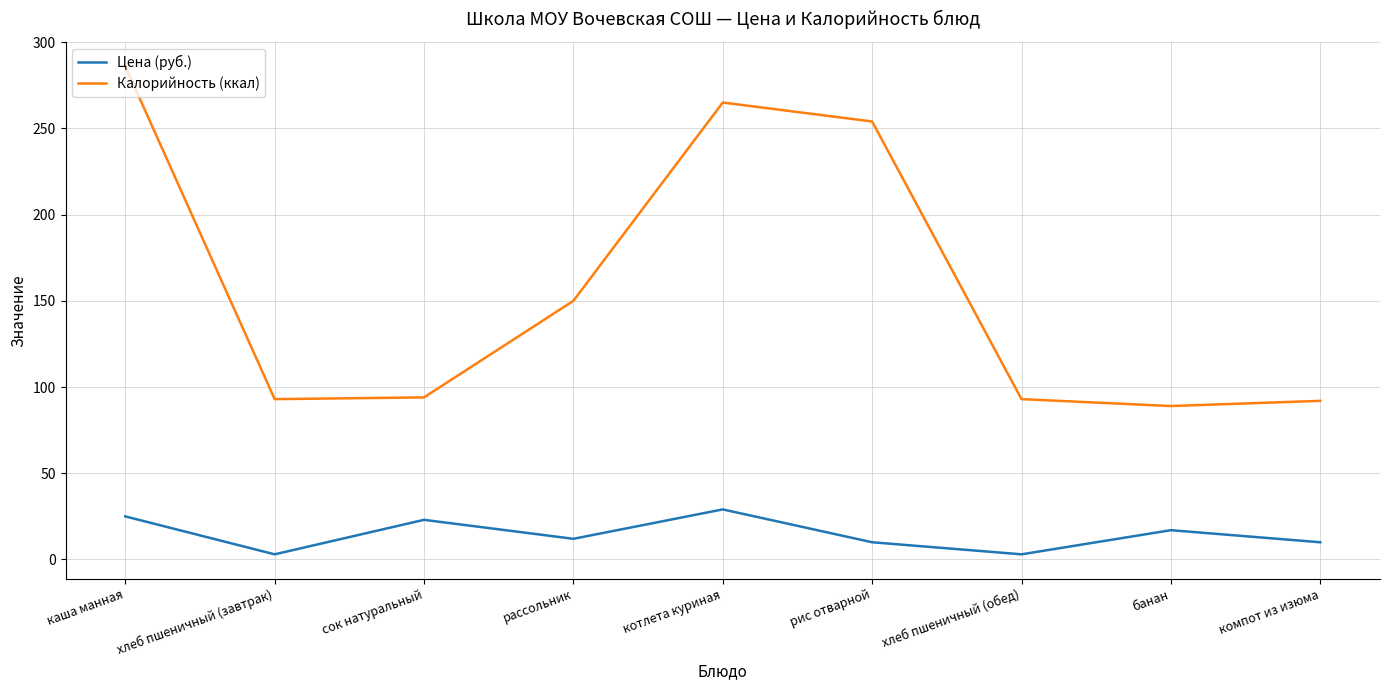

The value of Цена (руб.) at сок натуральный is 23.0. True or false?

True